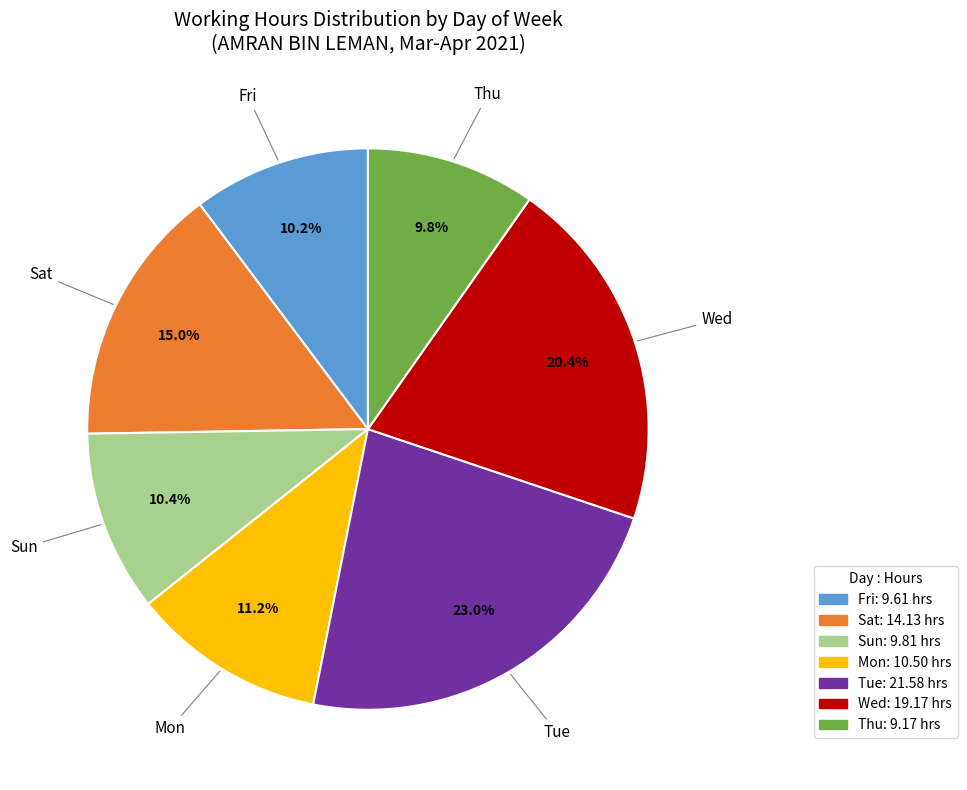

Between Tue and Sat, which is larger?

Tue